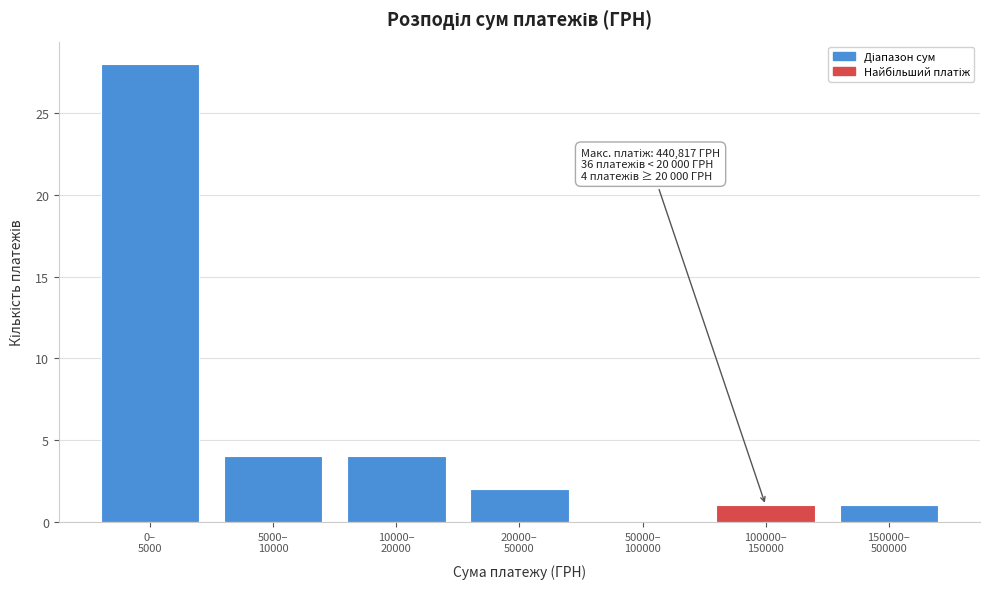

What is the maximum value shown in the chart?

28